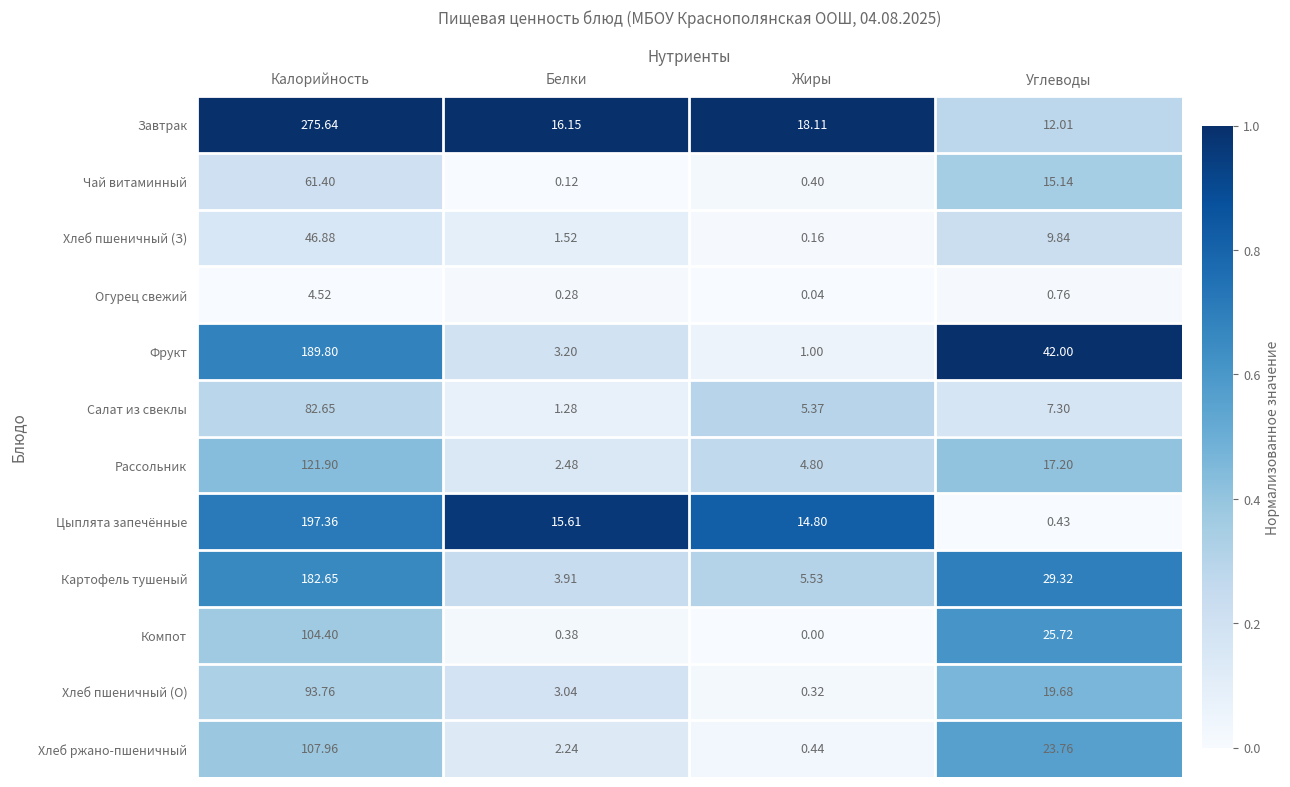

Which series has the largest total across all categories?

Завтрак